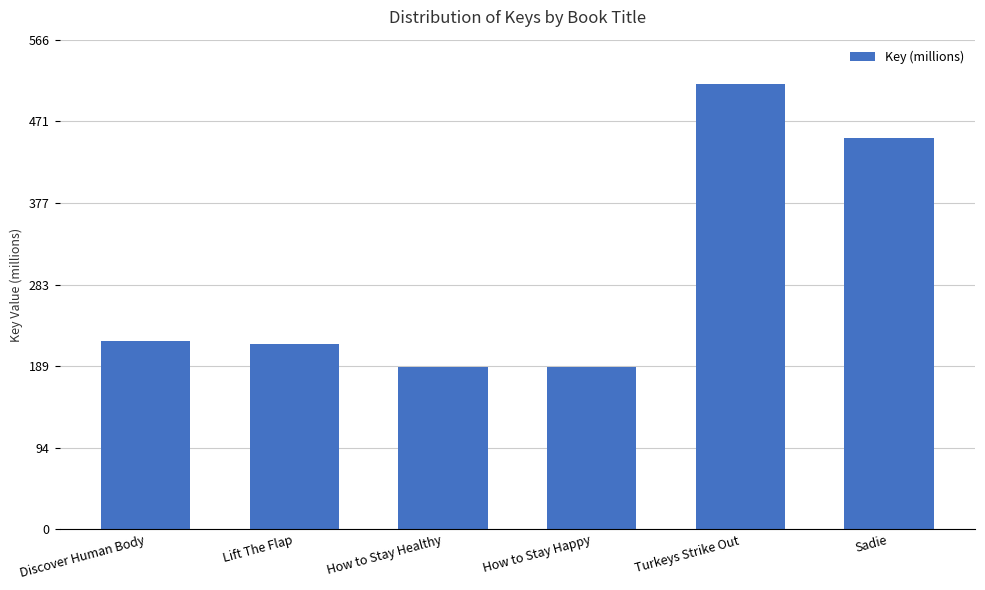

What is the change in value from Discover Human Body to Turkeys Strike Out?

+296.7